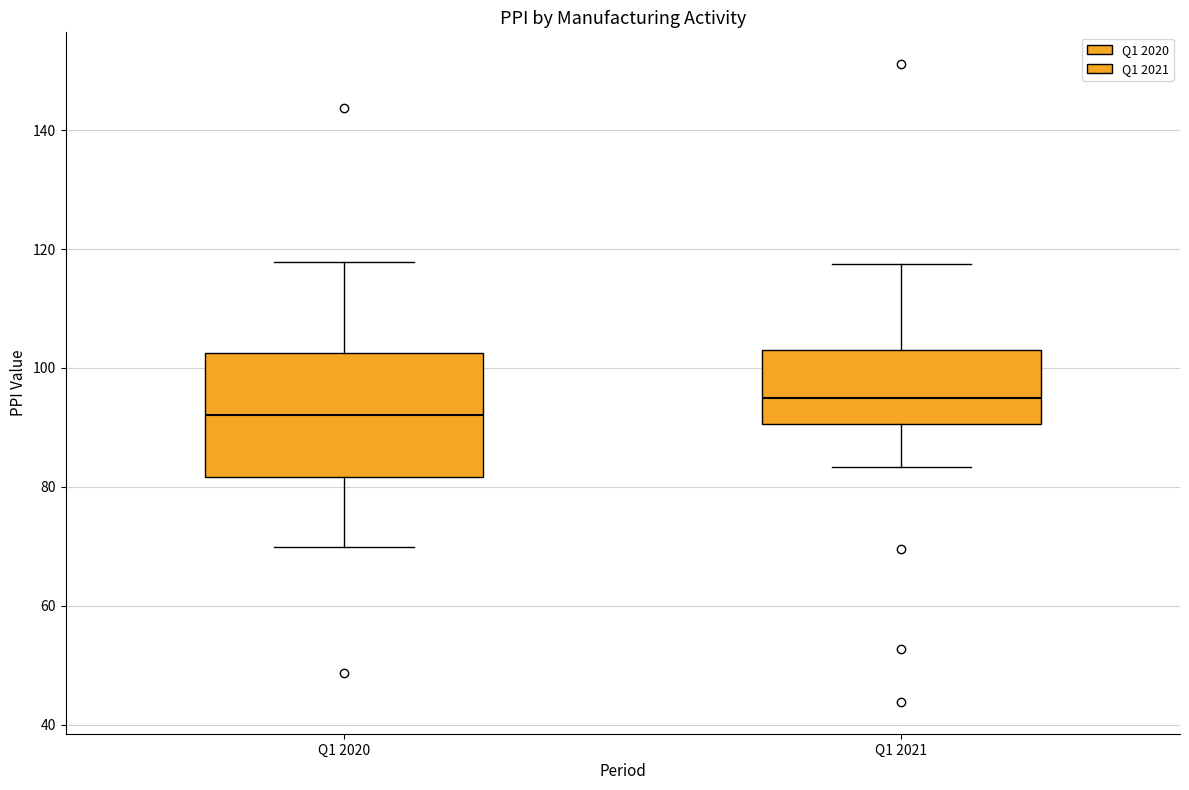

Reading left to right, read every box against the y-axis: the position of its median line, the range the box covers, and the ends of its whiskers. The values are not printed on the chart, so give them approximately, as read against the axis.

Q1 2020: median 92, box 82 to 102, whiskers 70 to 118
Q1 2021: median 94, box 90 to 104, whiskers 84 to 118